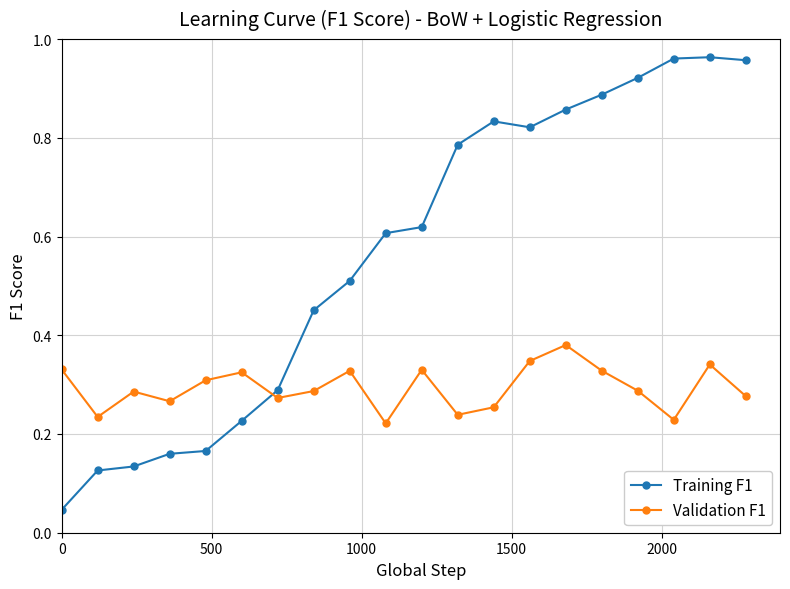

Which series has the largest total across all categories?

Training F1